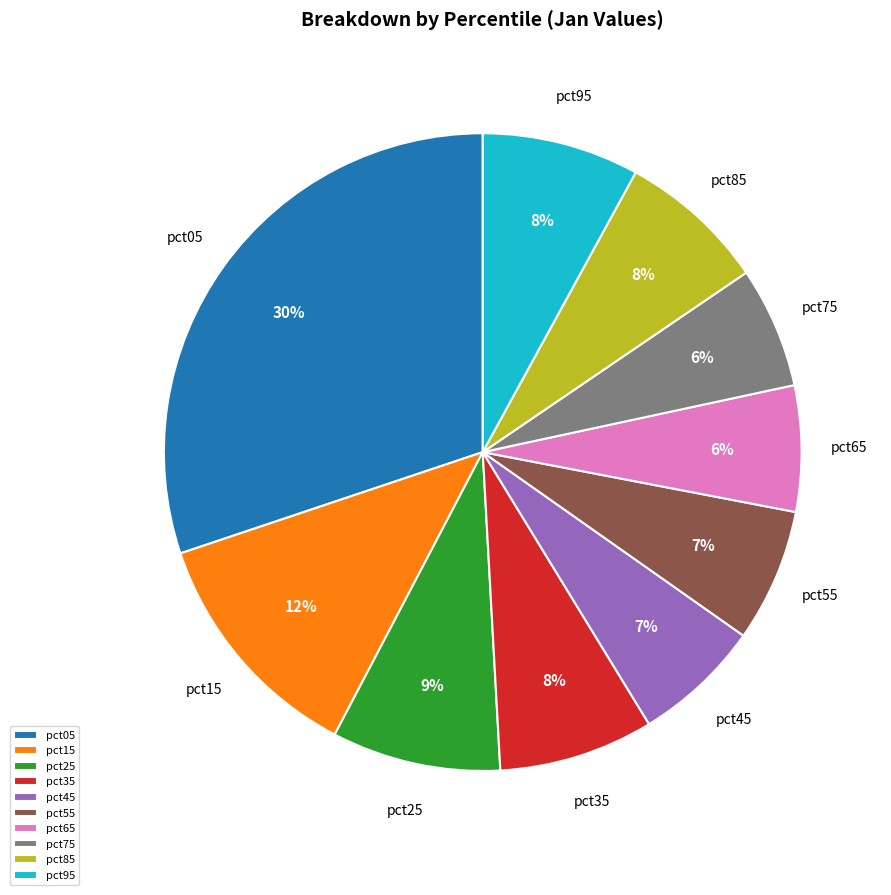

Does pct15 account for over 50% of the chart?

No